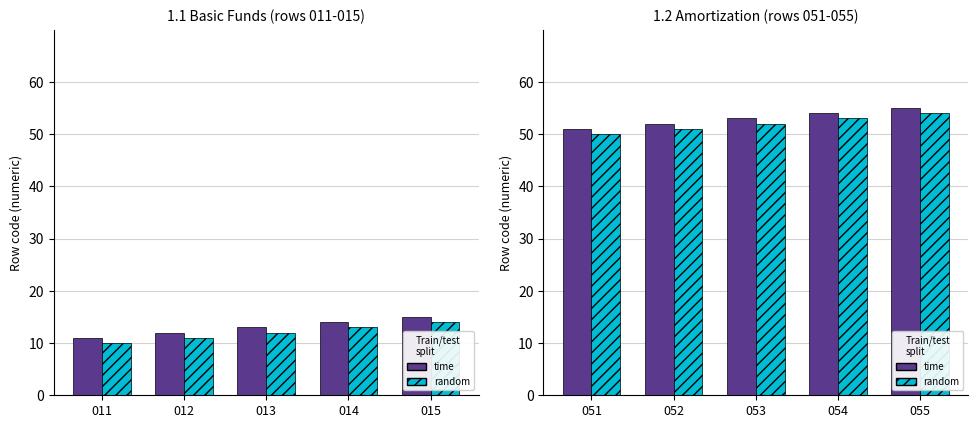

Between 051 and 055, which series saw the biggest shift?

time